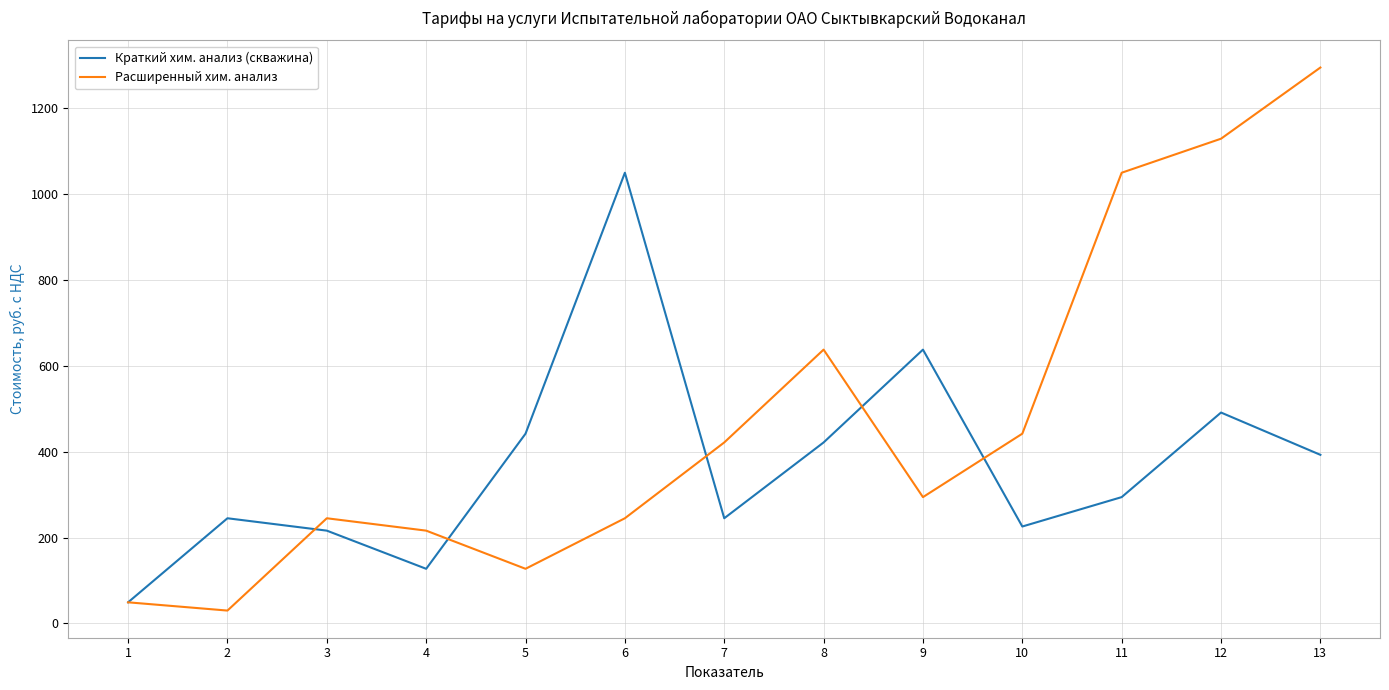

At which category is the sum across all series the highest?

13